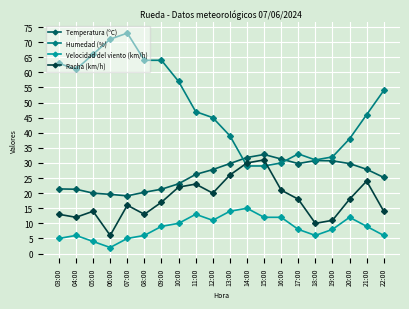

Which category has the lowest value in the Racha (km/h) series?

06:00